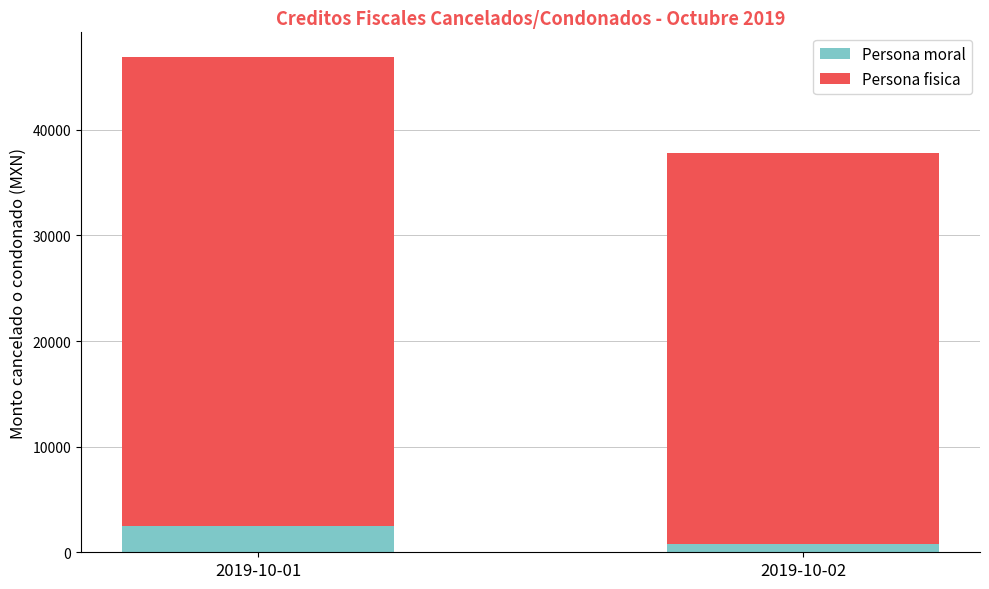

At which label does Persona moral first exceed 2486?

2019-10-01